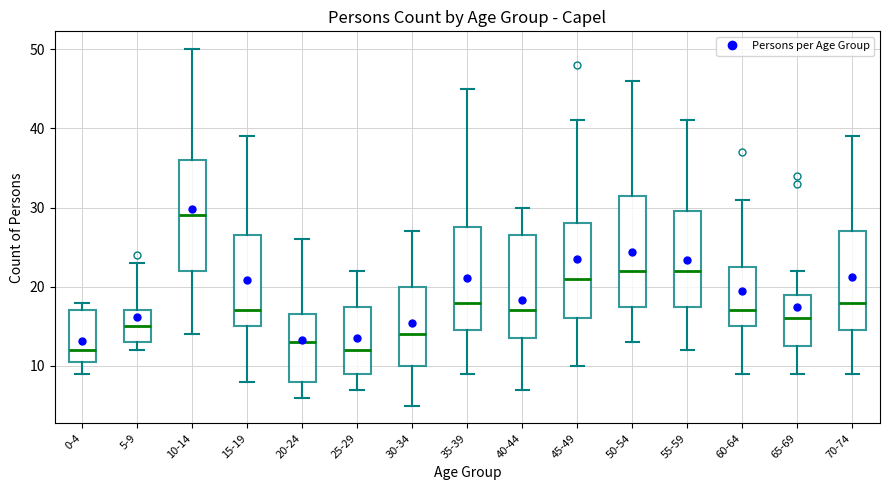

Reading left to right, transcribe this box plot: for each box, give where its median line is, the range the box spans, and where its two whiskers end, as read against the y-axis. The values are not printed on the chart, so give them approximately, as read against the axis.

0-4: median 12, box 11 to 17, whiskers 9 to 18
5-9: median 15, box 13 to 17, whiskers 12 to 23
10-14: median 29, box 22 to 36, whiskers 14 to 50
15-19: median 17, box 15 to 27, whiskers 8 to 39
20-24: median 13, box 8 to 17, whiskers 6 to 26
25-29: median 12, box 9 to 18, whiskers 7 to 22
30-34: median 14, box 10 to 20, whiskers 5 to 27
35-39: median 18, box 15 to 28, whiskers 9 to 45
40-44: median 17, box 14 to 27, whiskers 7 to 30
45-49: median 21, box 16 to 28, whiskers 10 to 41
50-54: median 22, box 18 to 32, whiskers 13 to 46
55-59: median 22, box 18 to 30, whiskers 12 to 41
60-64: median 17, box 15 to 23, whiskers 9 to 31
65-69: median 16, box 13 to 19, whiskers 9 to 22
70-74: median 18, box 15 to 27, whiskers 9 to 39